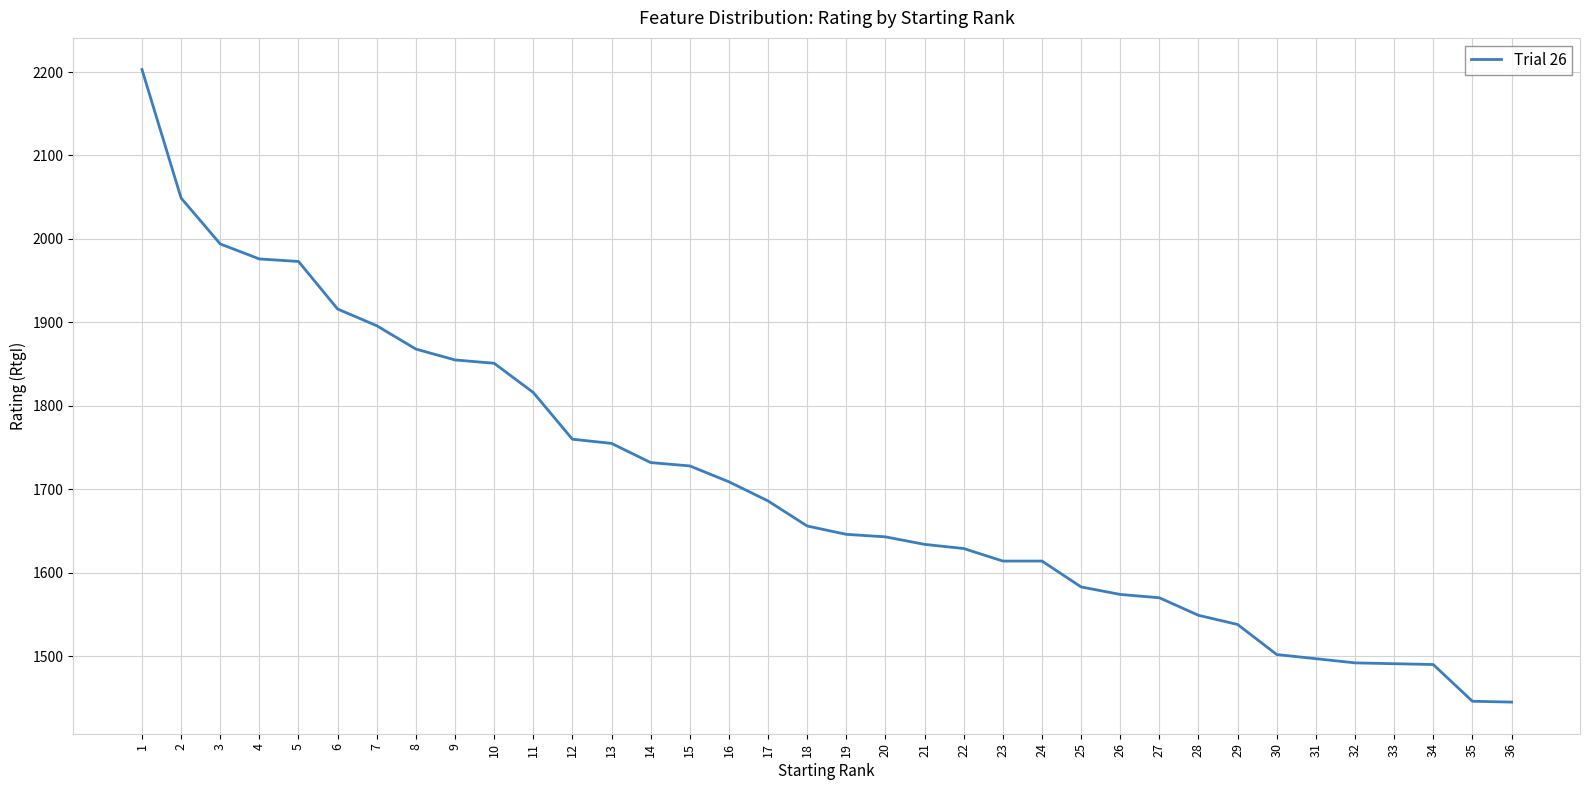

Count the number of categories in the chart.

36